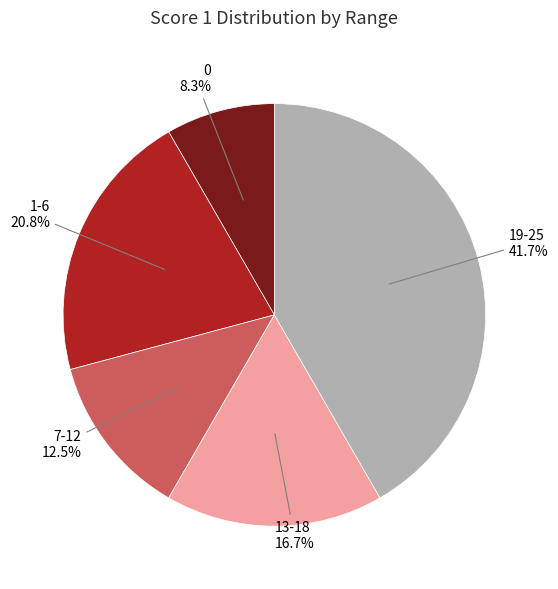

To the nearest percent, what is the difference between the largest and smallest slice percentages?

33%